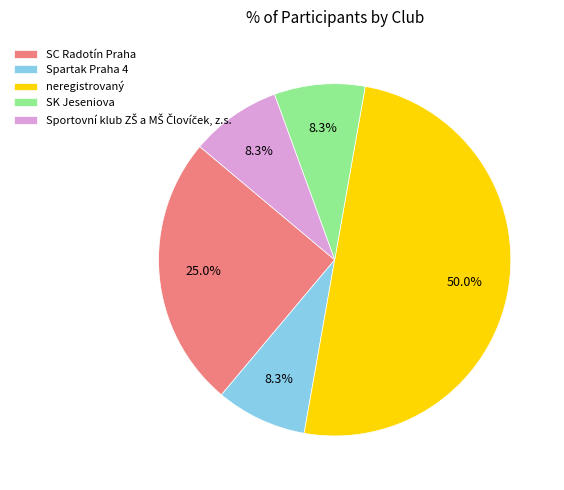

To the nearest percent, what portion does SC Radotín Praha represent?

25%